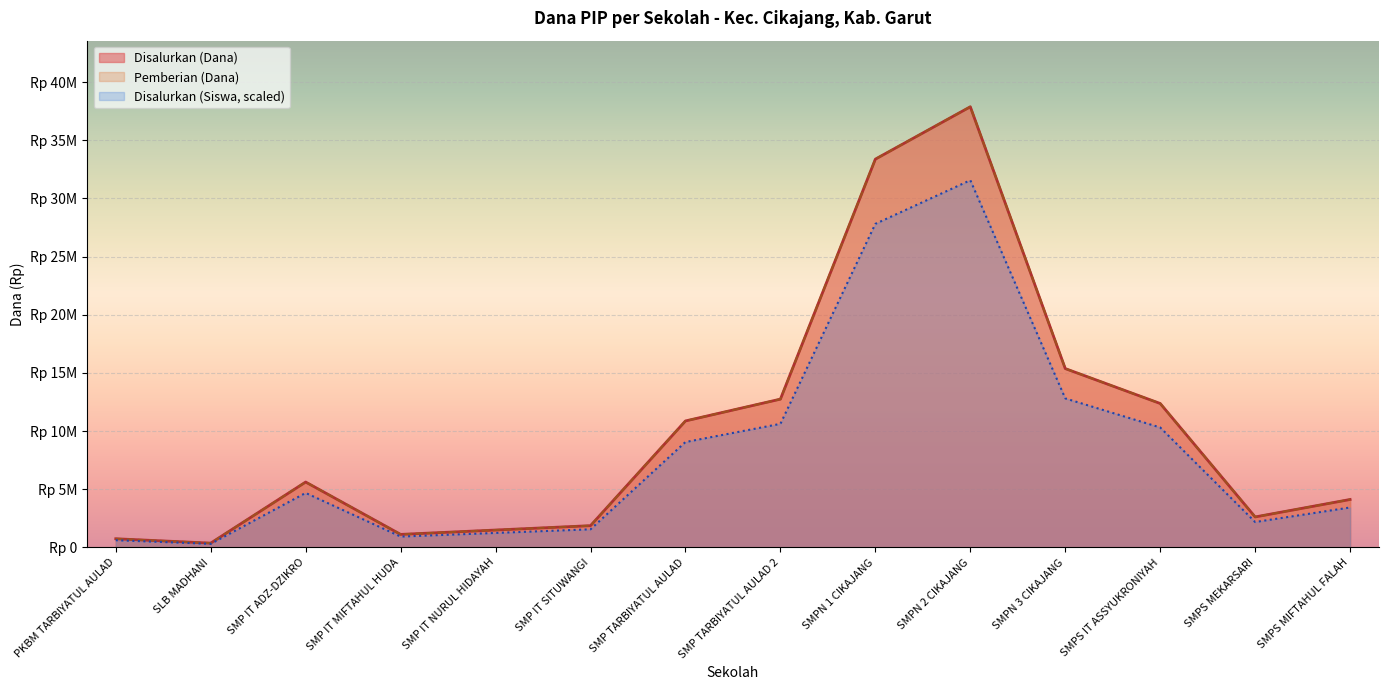

The value of Disalurkan (Siswa) at SMP IT ADZ-DZIKRO is 5625000.0. True or false?

True